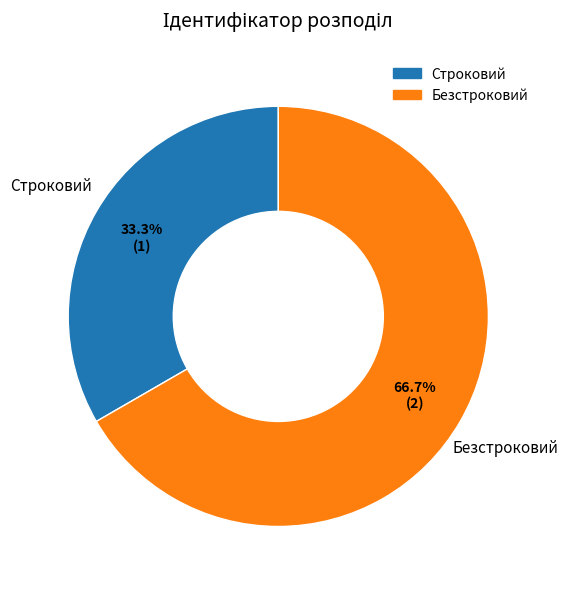

How many slices are in this pie chart?

2